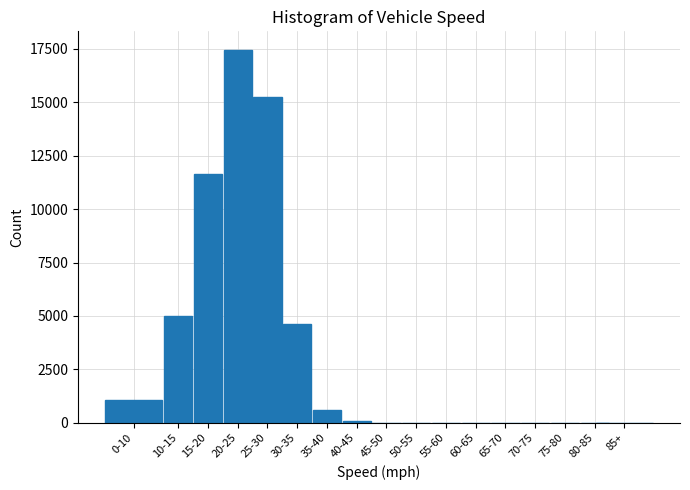

Is it true that the value at 70-75 is 0?

True